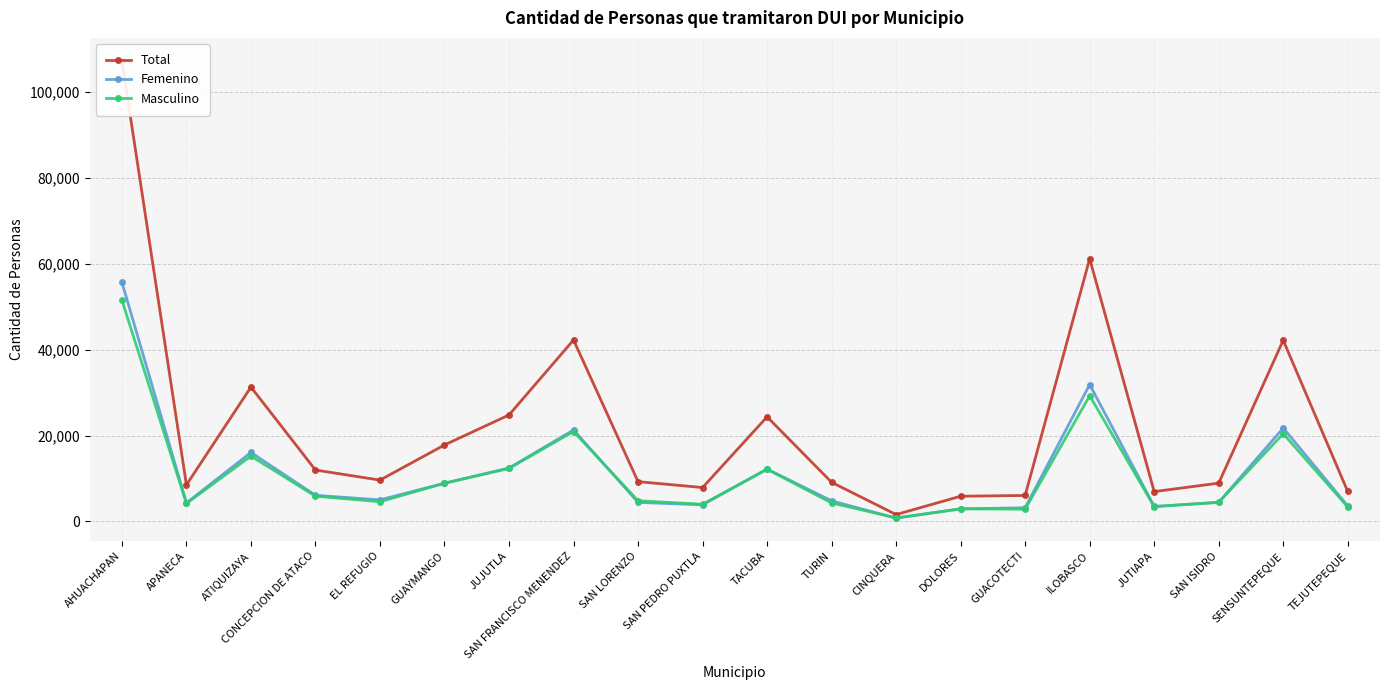

At how many categories does at least one series exceed 104169?

1